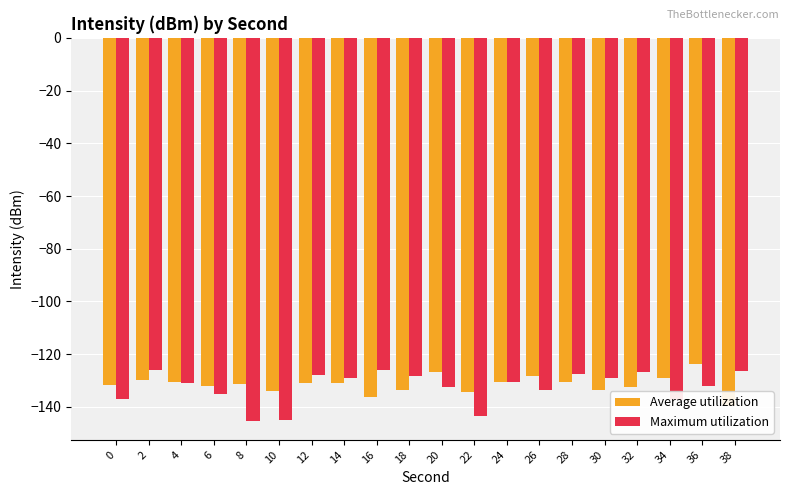

What is the difference between the highest and lowest values at 12?

3.1